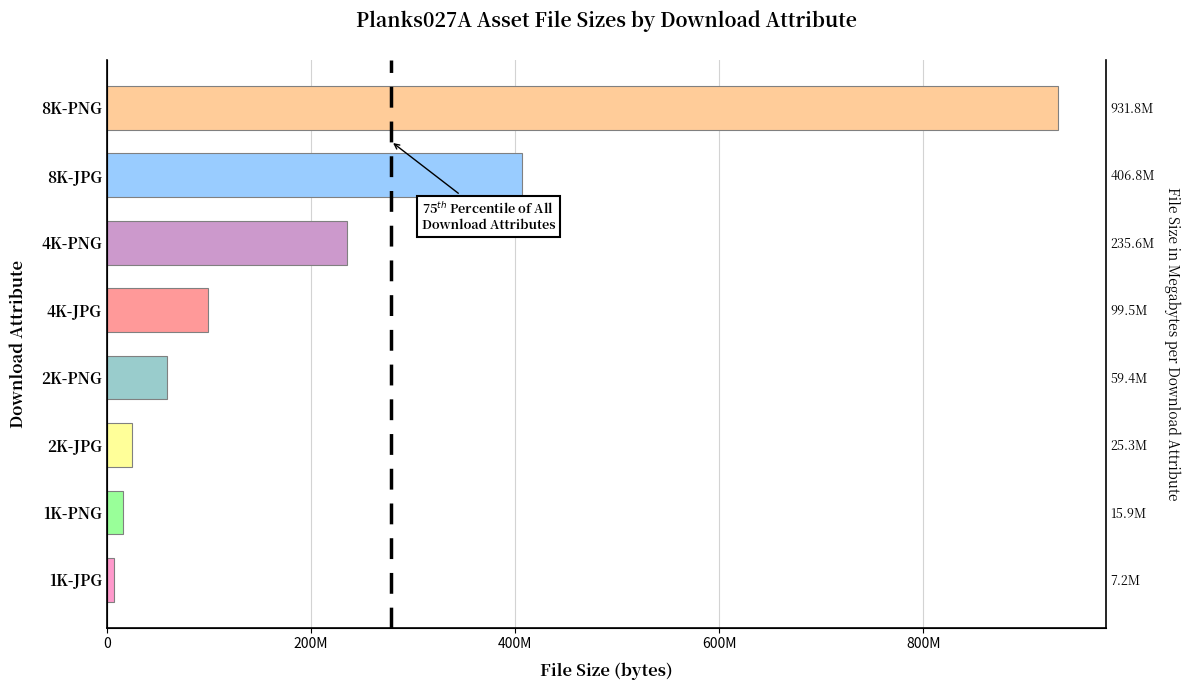

What is the value of the 4th bar from the left?

59356107